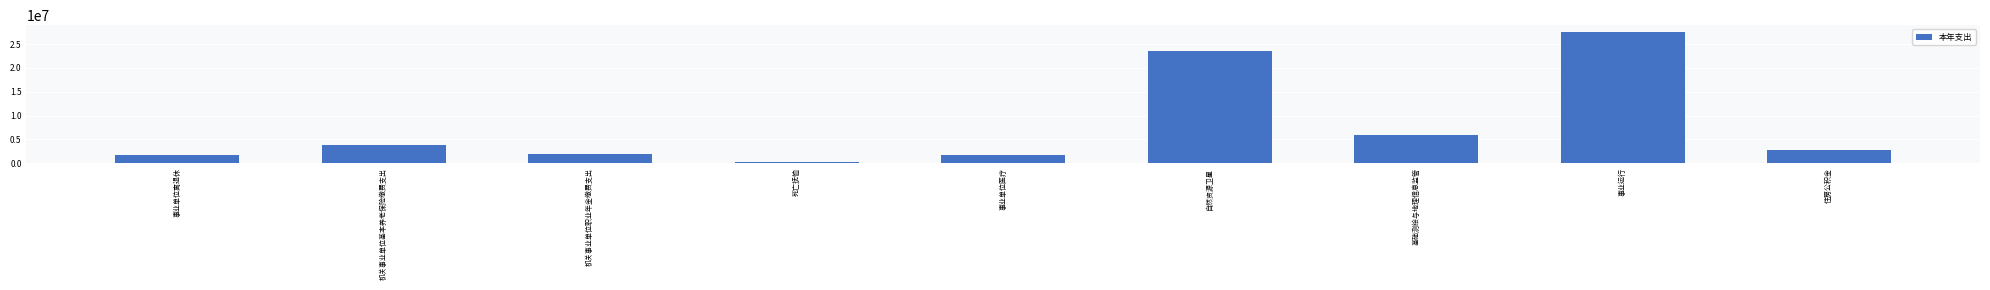

What is the greatest value displayed?

27597405.4